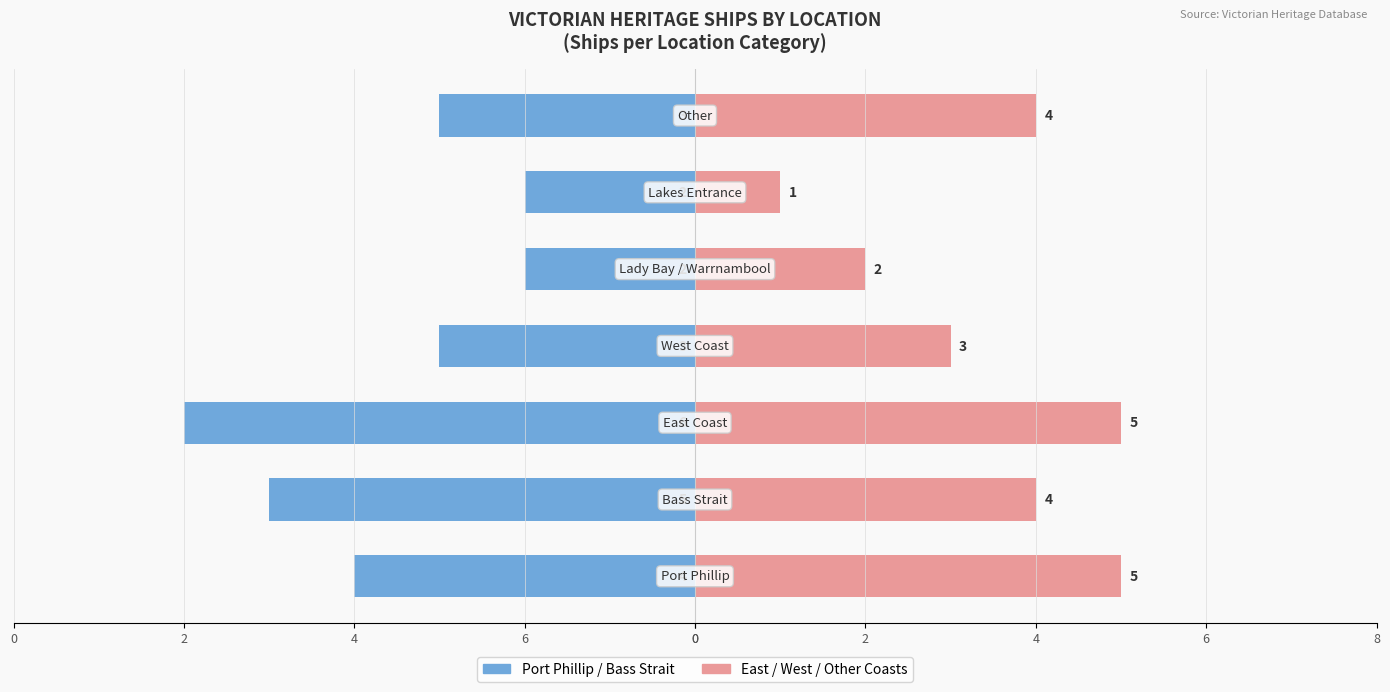

What is the difference between the highest and lowest values at 6?

9